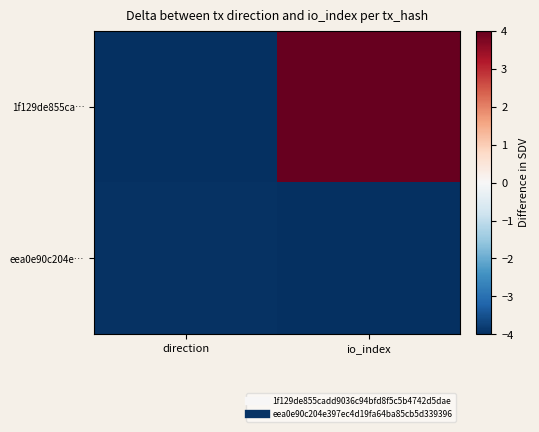

Reading right to left, list all the values displayed in this chart.

1f129de855ca…: io_index=4.0	direction=-4.0
eea0e90c204e…: io_index=-4.0	direction=-3.9